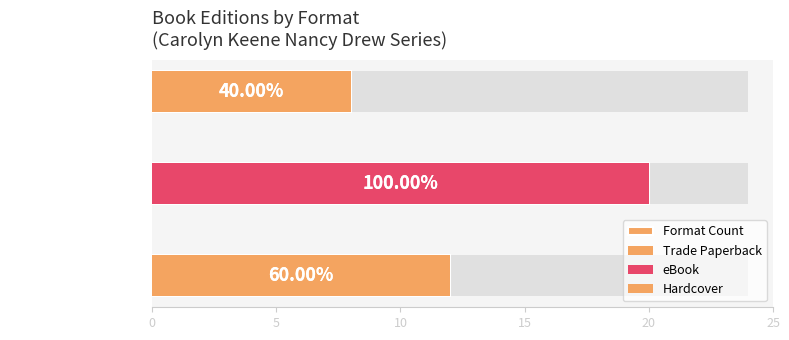

Reading left to right, transcribe all the data shown in this chart.

12	20	8